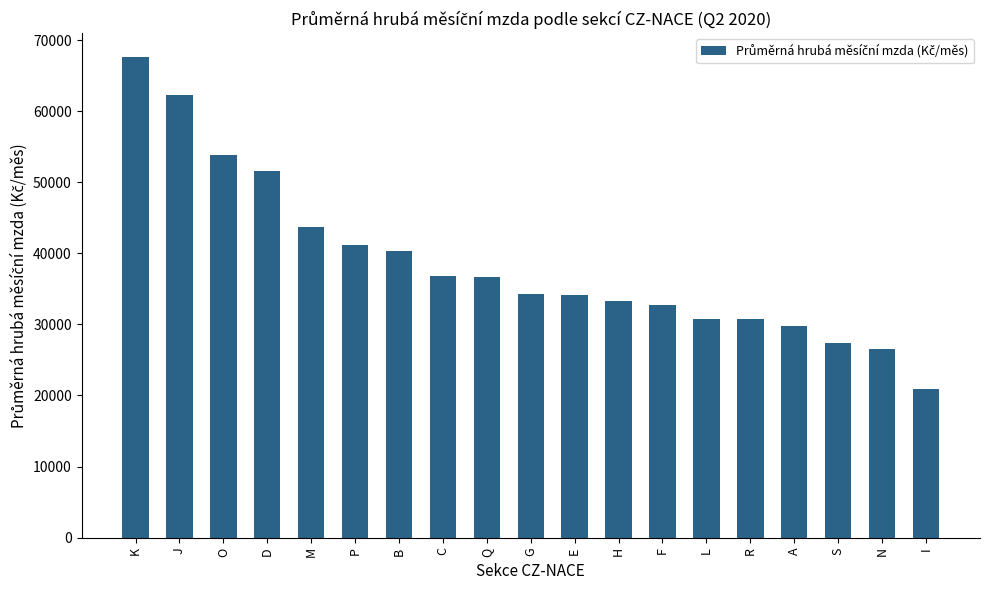

Read the value at Q.

36632.3